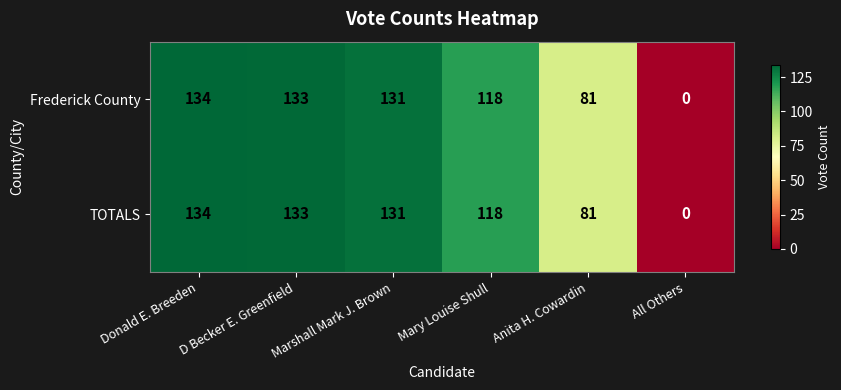

True or false: Frederick County has a value of 0 at All Others.

True